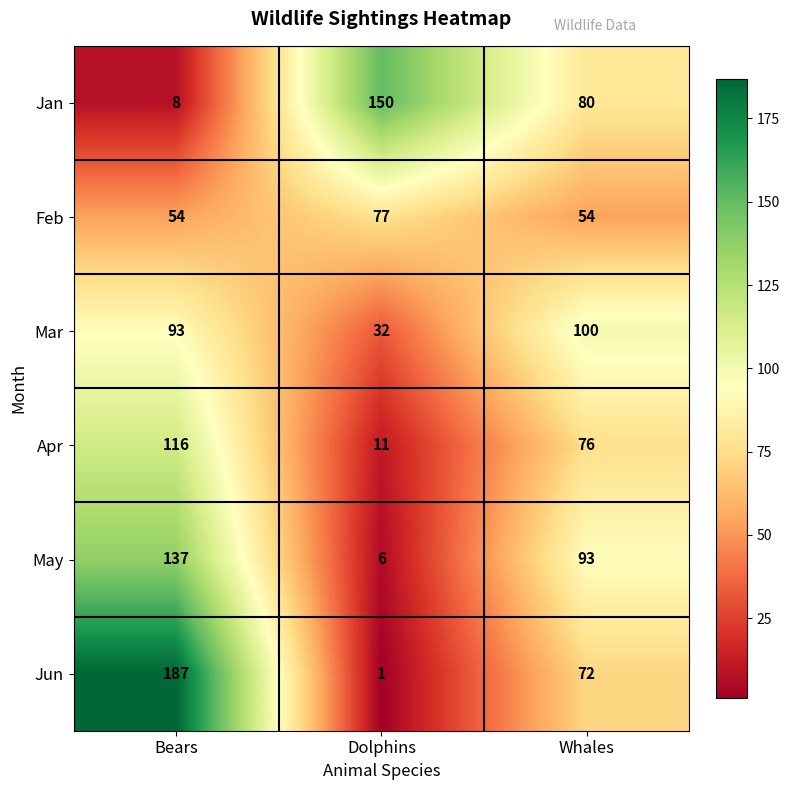

What is the total value across all series at Bears?

595